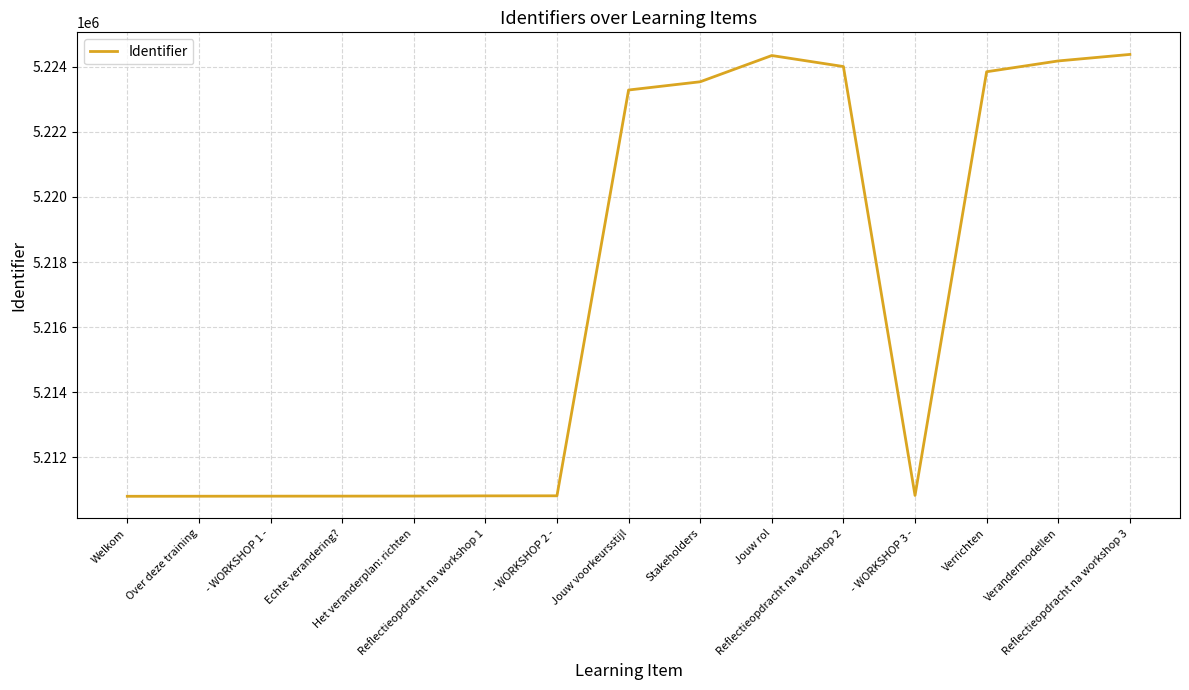

What value does the data have at Over deze training, to the nearest 10?

5210810